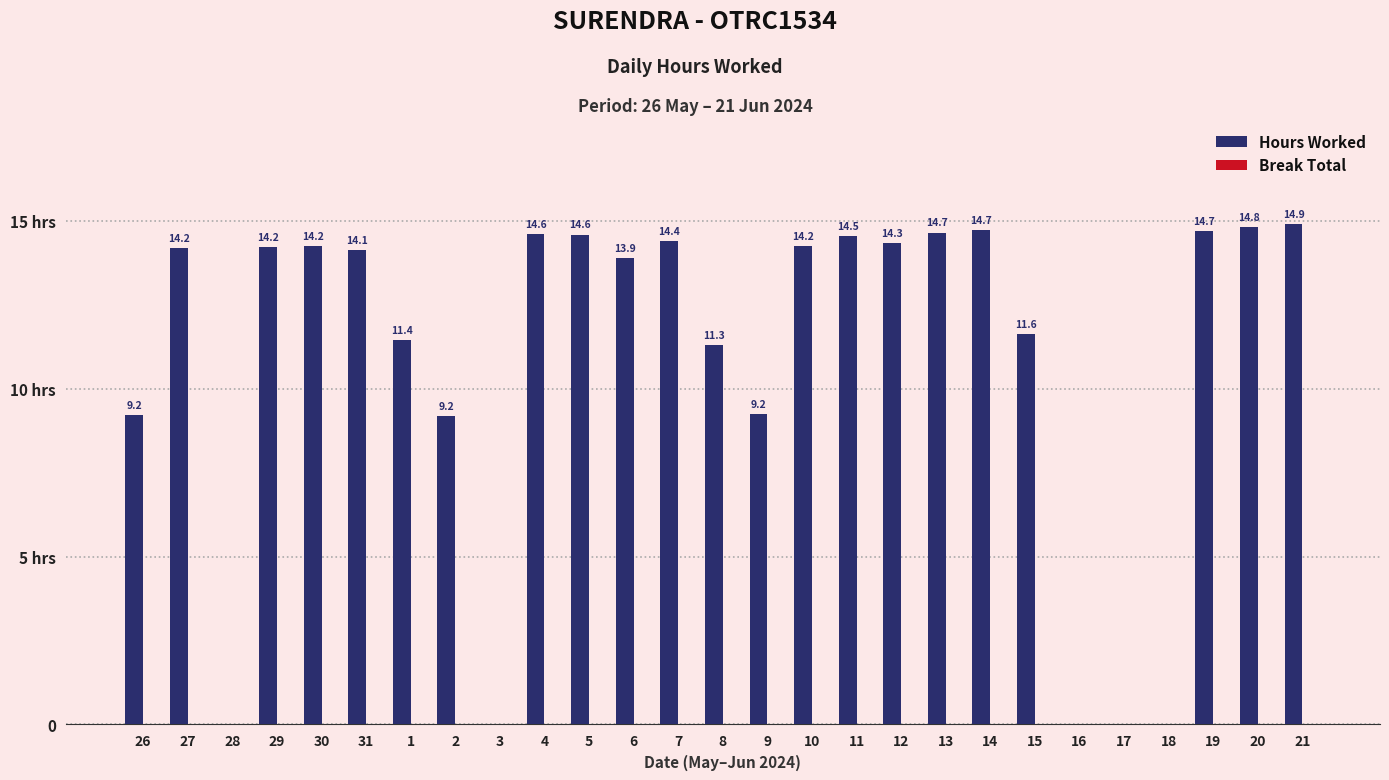

Are the bars horizontal?

No